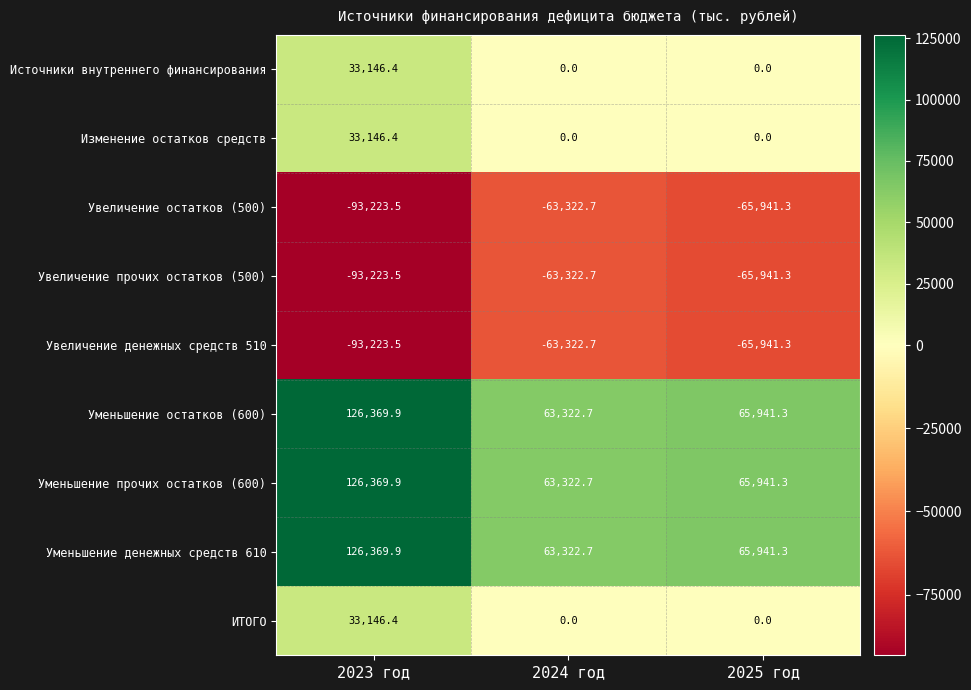

At which category does the chart reach its minimum across all series?

2023 год